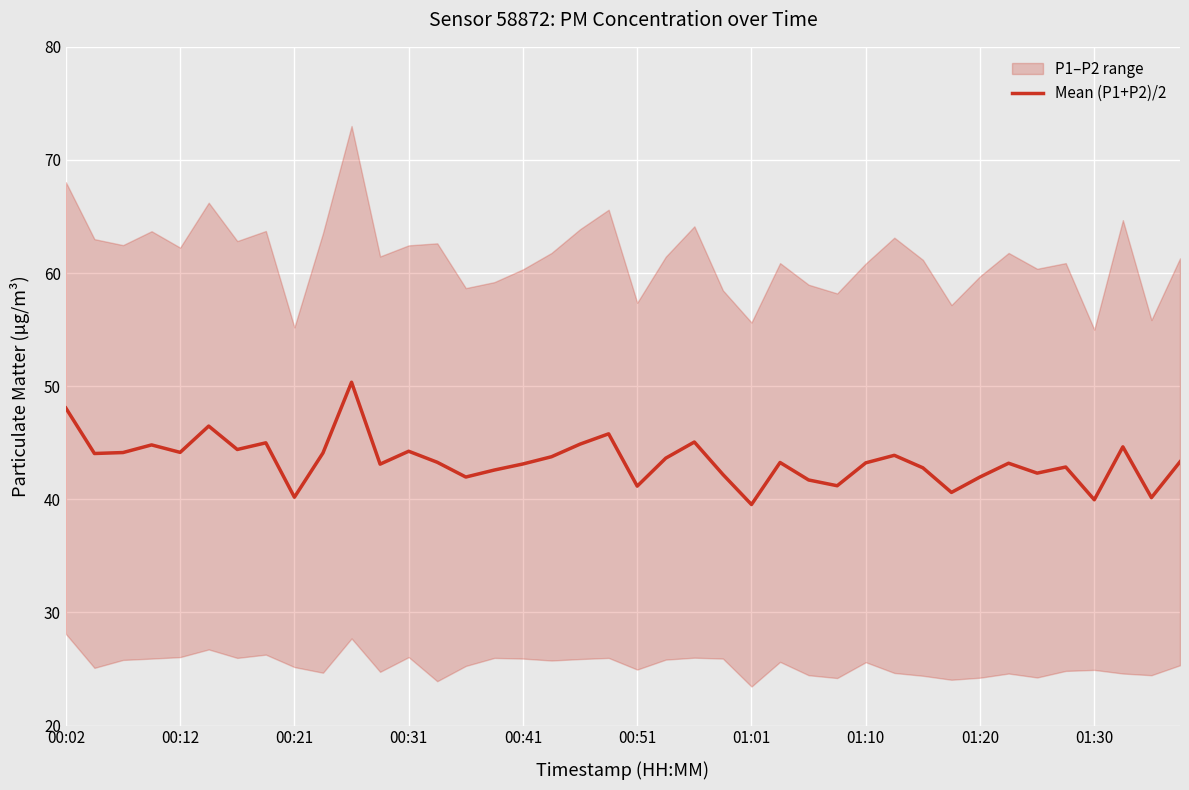

Is it true that the value at 01:10 is 66.2?

False